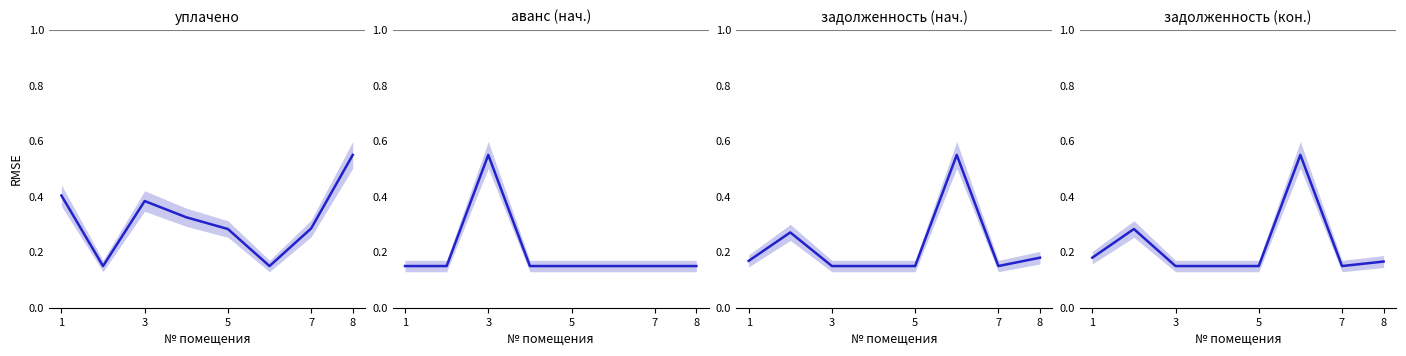

True or false: уплачено has more than 1 interior local peaks.

False